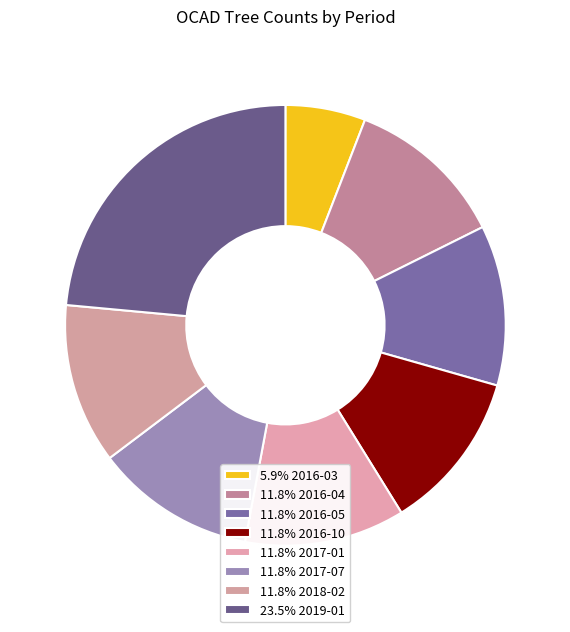

Count the number of slices in the pie.

8